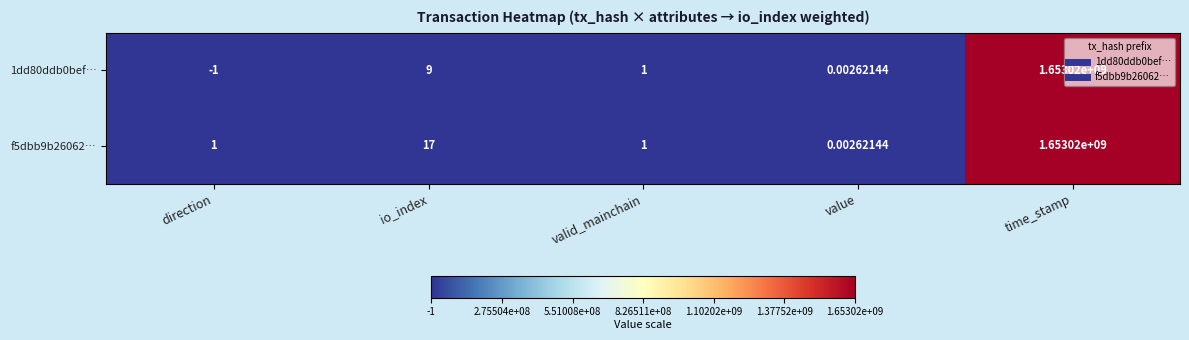

At which category is the sum across all series the highest?

time_stamp